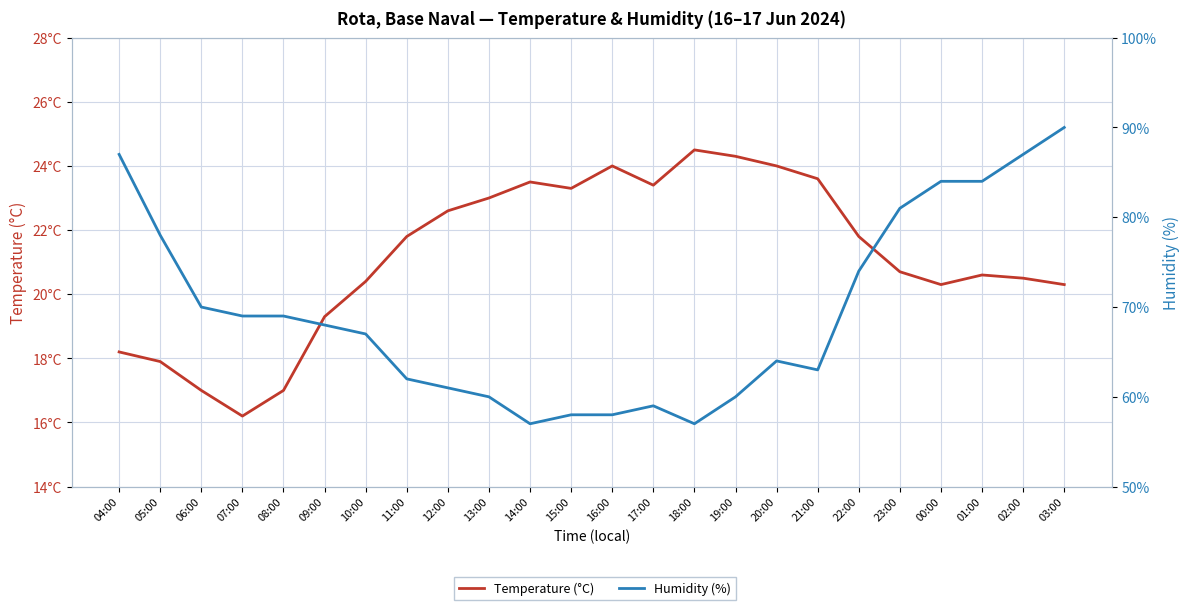

At which label is Humidity (%) closest to 73?

22:00